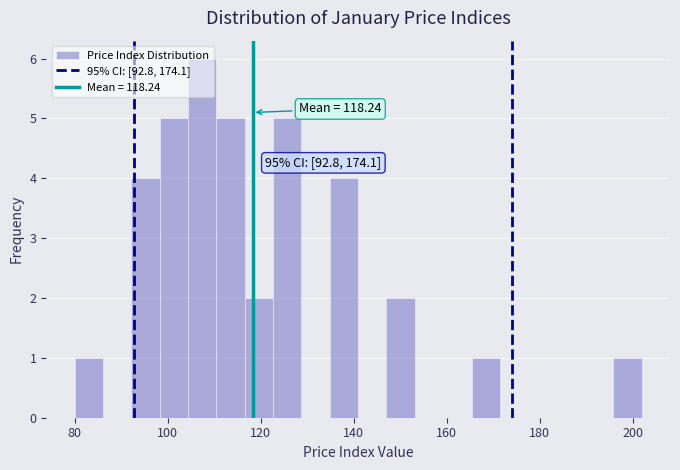

Around what value on the x-axis is the tallest bar? Give the approximate position of its centre, as read against the axis.

108